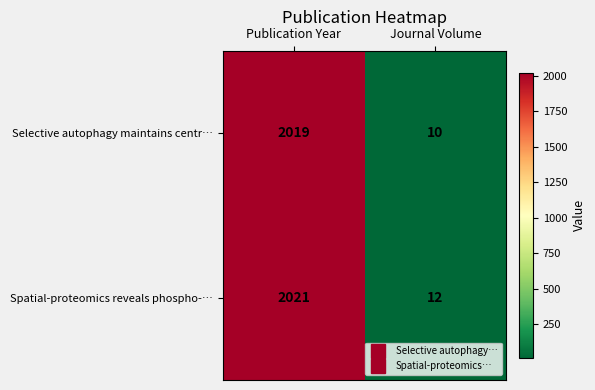

Reading left to right, extract all data points from this chart.

Selective autophagy maintains centr…: 2019	10
Spatial-proteomics reveals phospho-…: 2021	12